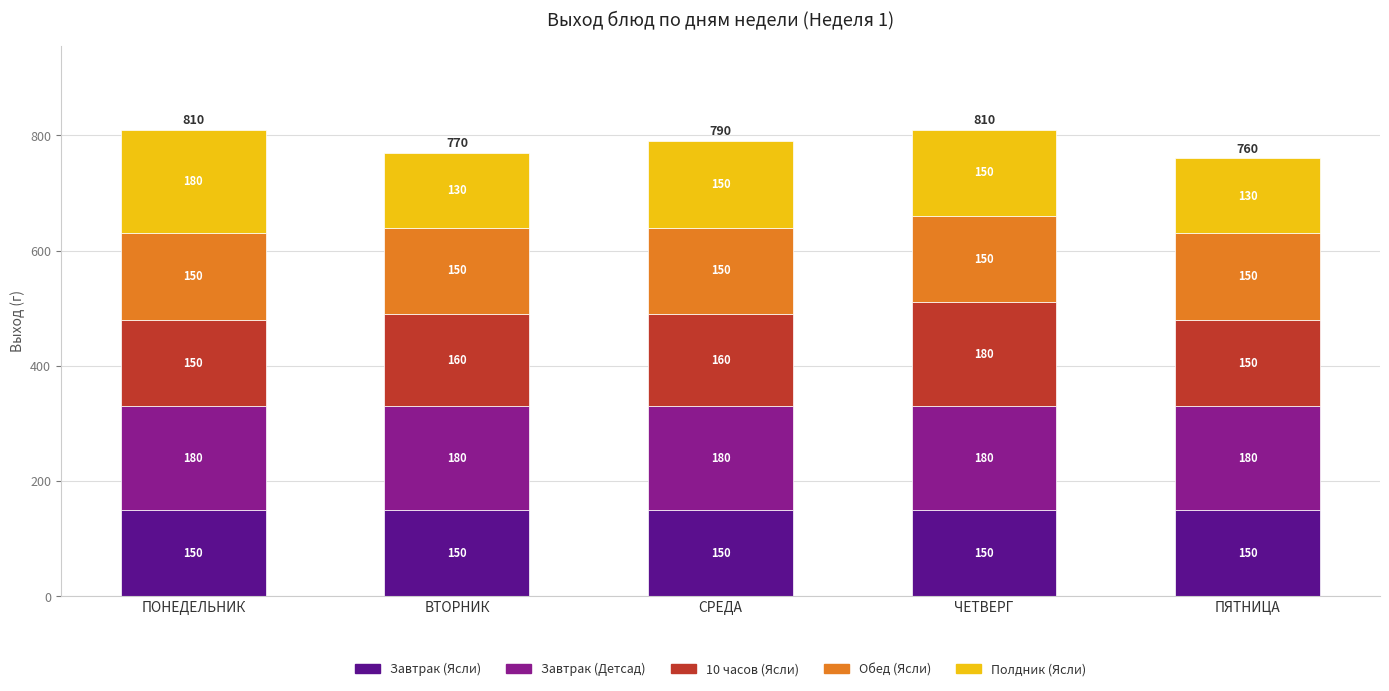

How many bars are there in total?

5